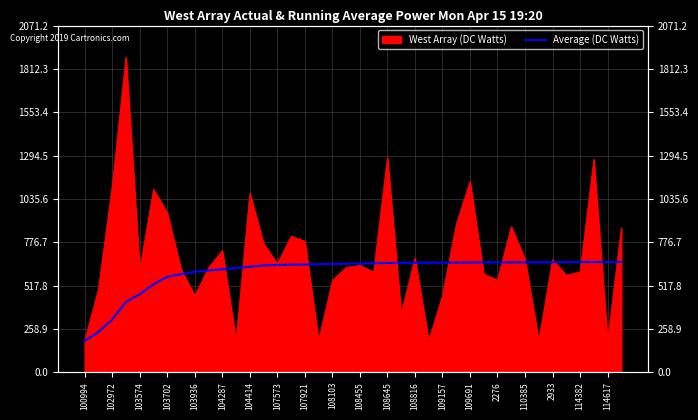

What is the approximate value at 2276?

655.8